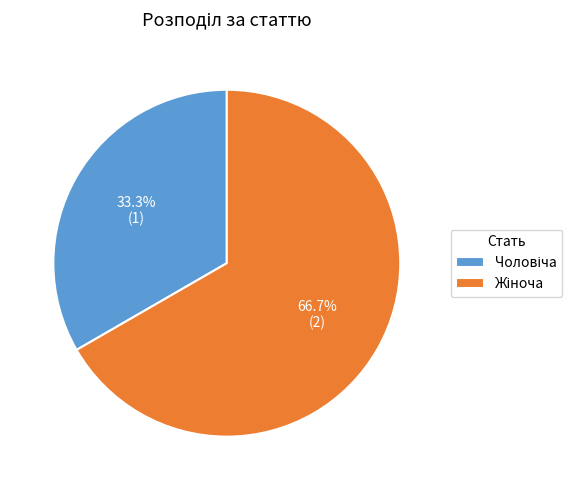

Is there any slice that represents more than half of the pie?

Yes